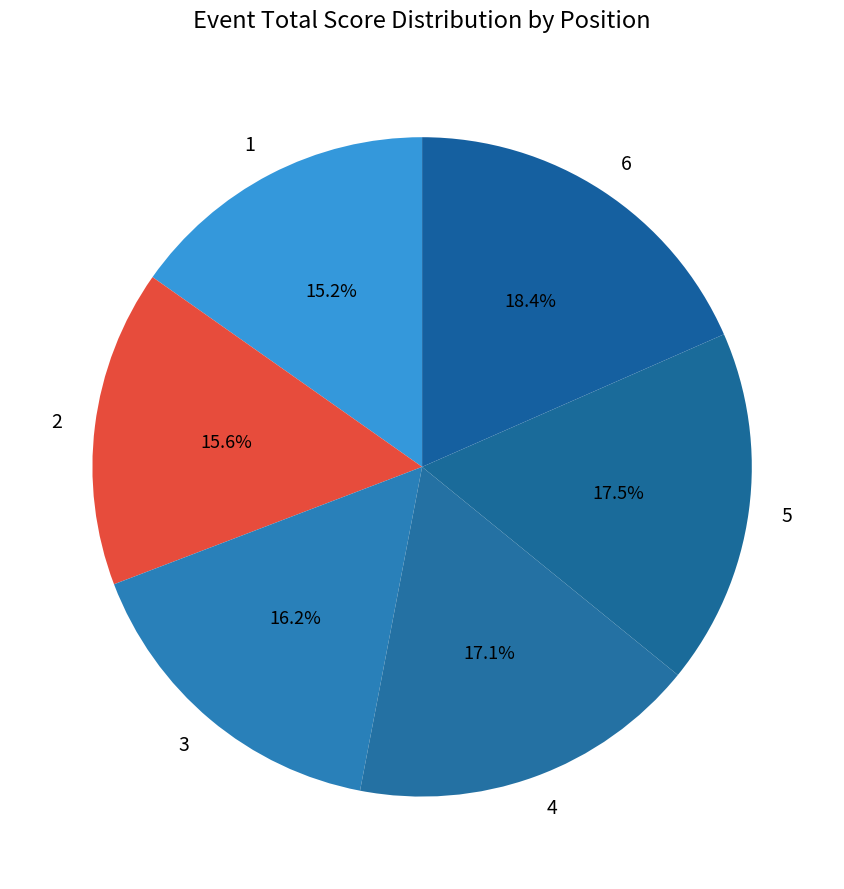

Is the sum of 6 and 5 greater than half?

No